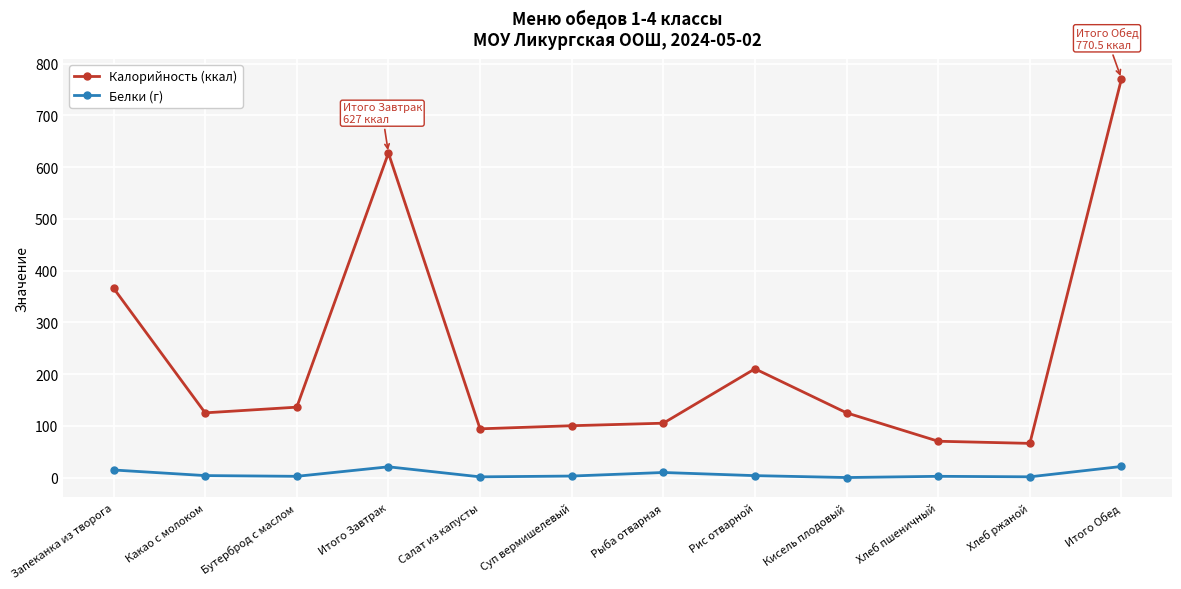

Which series has the largest total across all categories?

Калорийность (ккал)